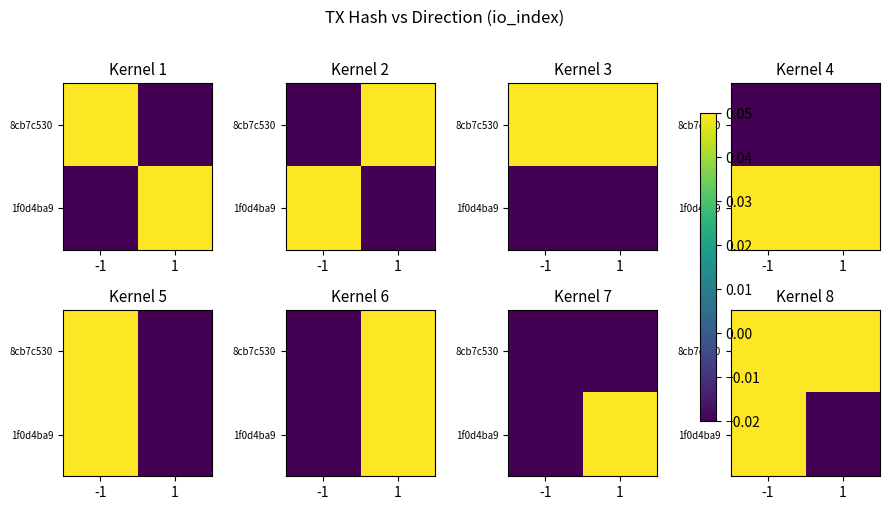

What is the total value across all series at -1?

0.1